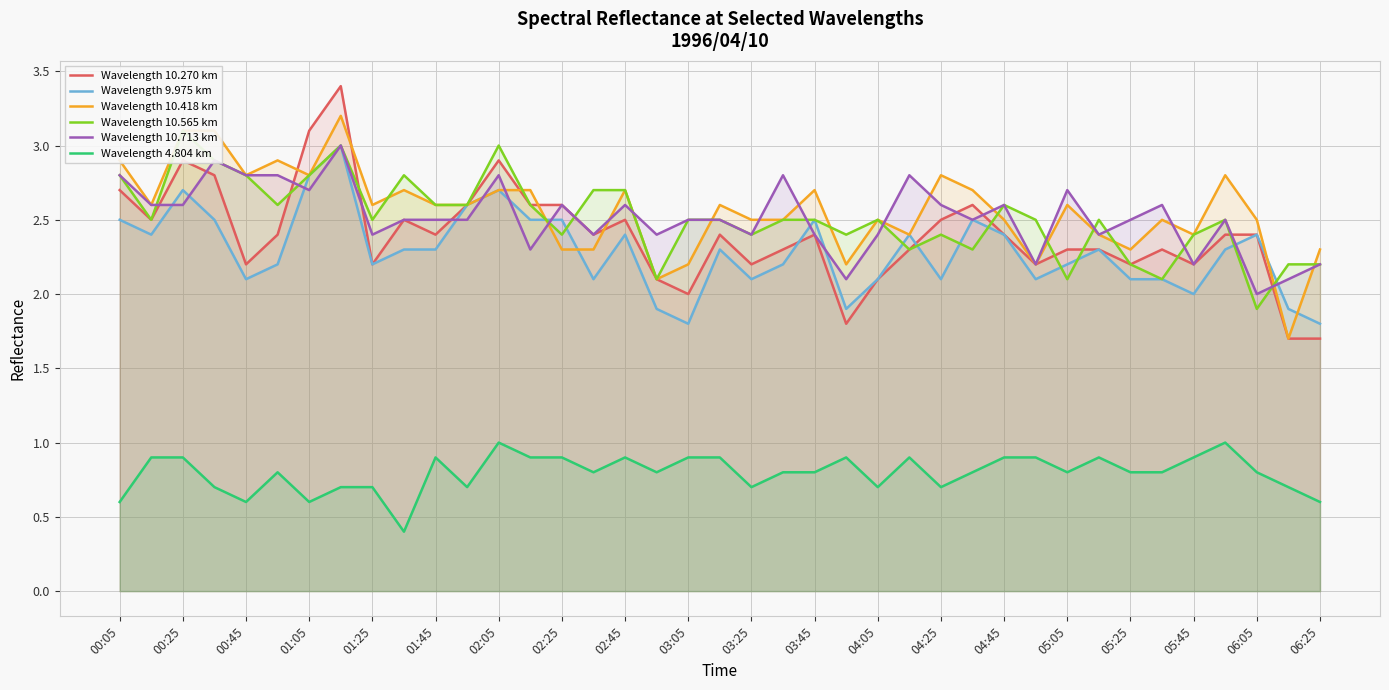

True or false: Wavelength 10.713 km has a value of 2.4 at 03:25.

True